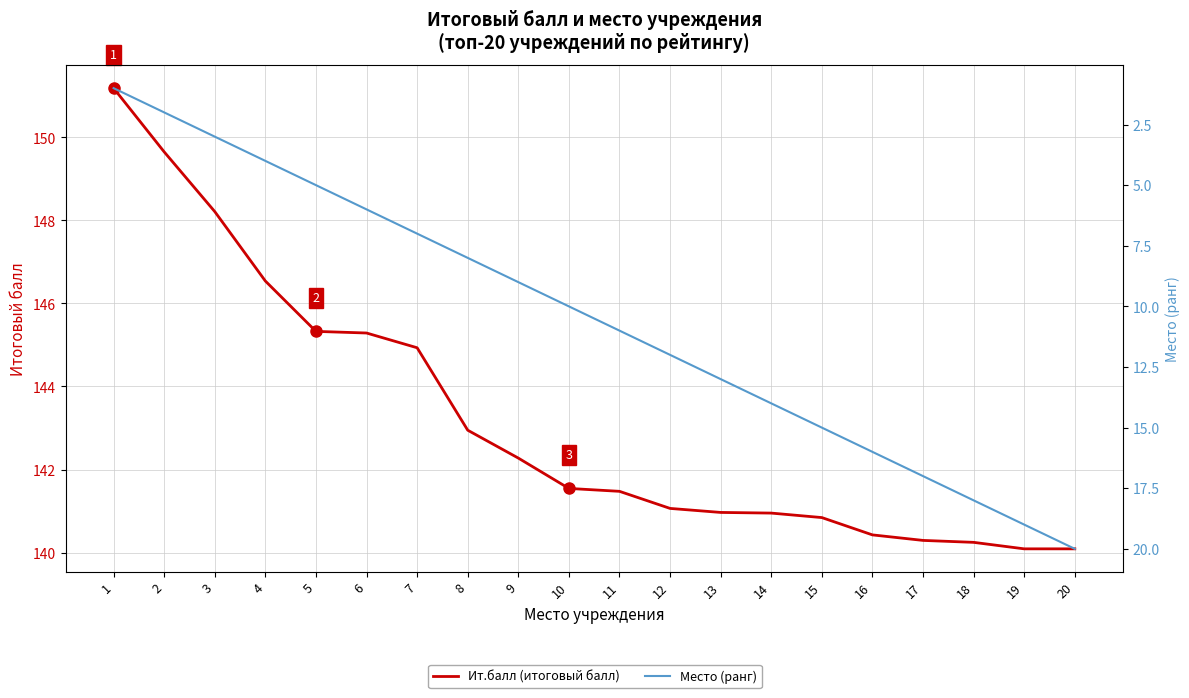

How many lines are shown in the chart?

2